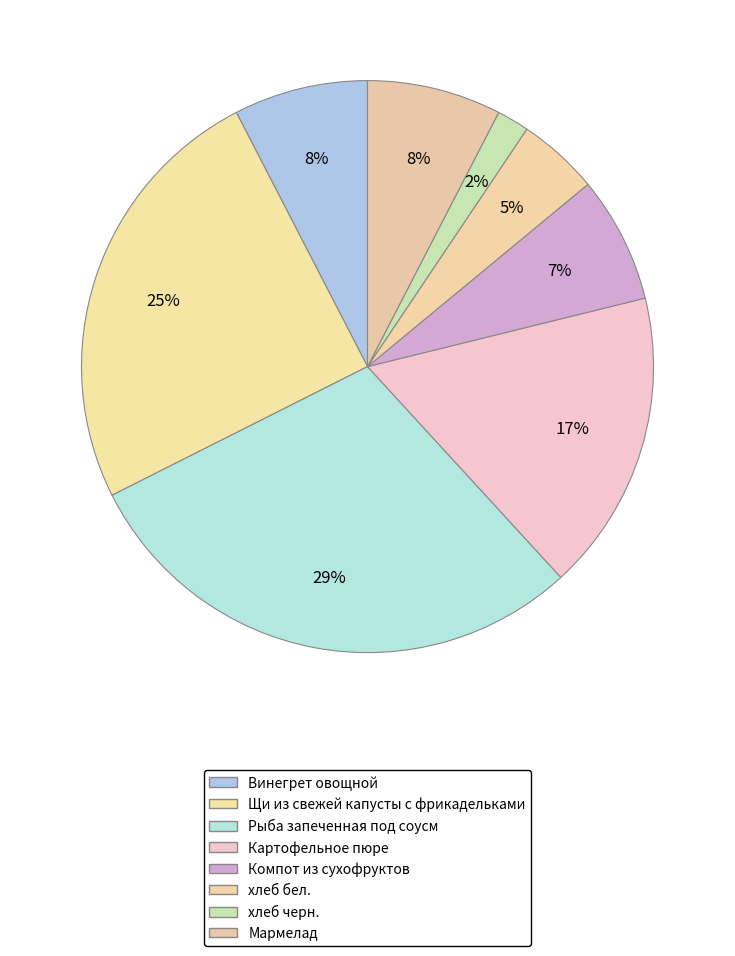

What is the smallest slice in the pie chart?

хлеб черн.